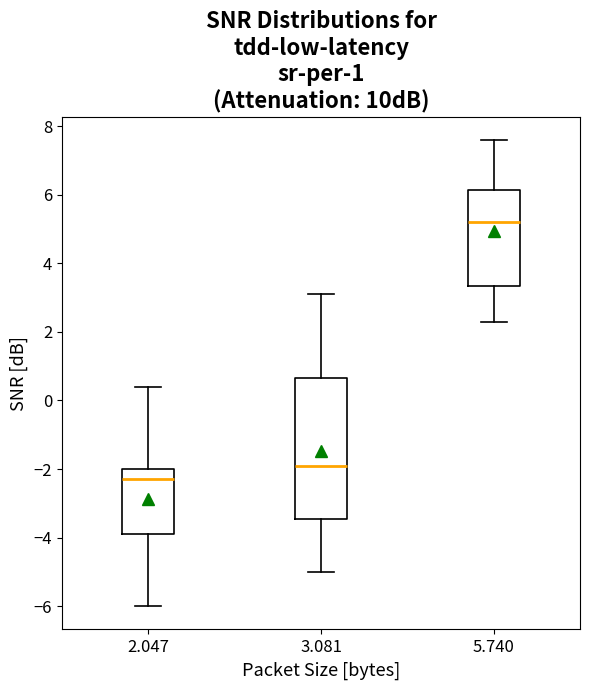

Comparing the boxes themselves (not the whiskers), which one is the tallest?

3.081